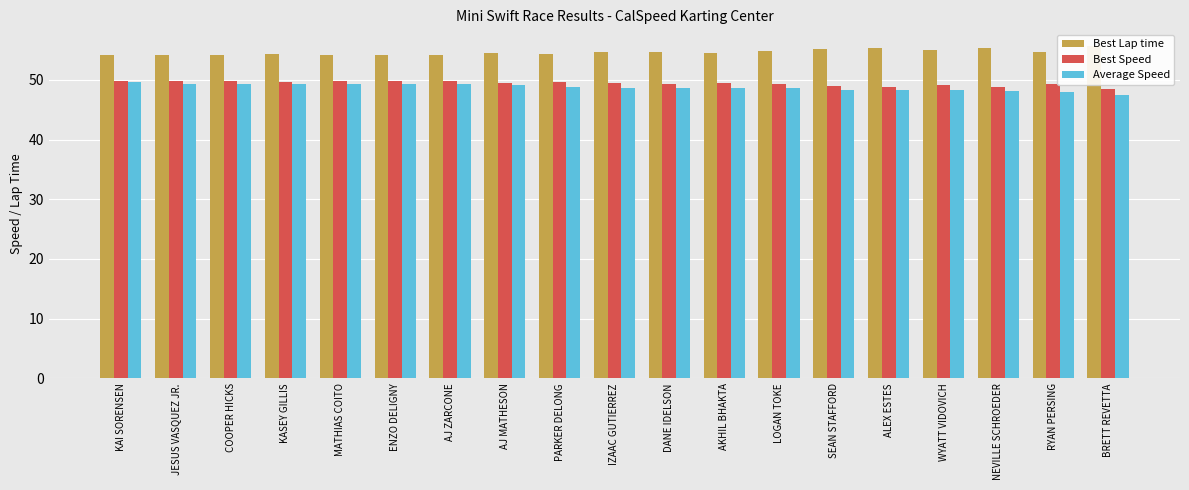

Count the number of data series in this chart.

3